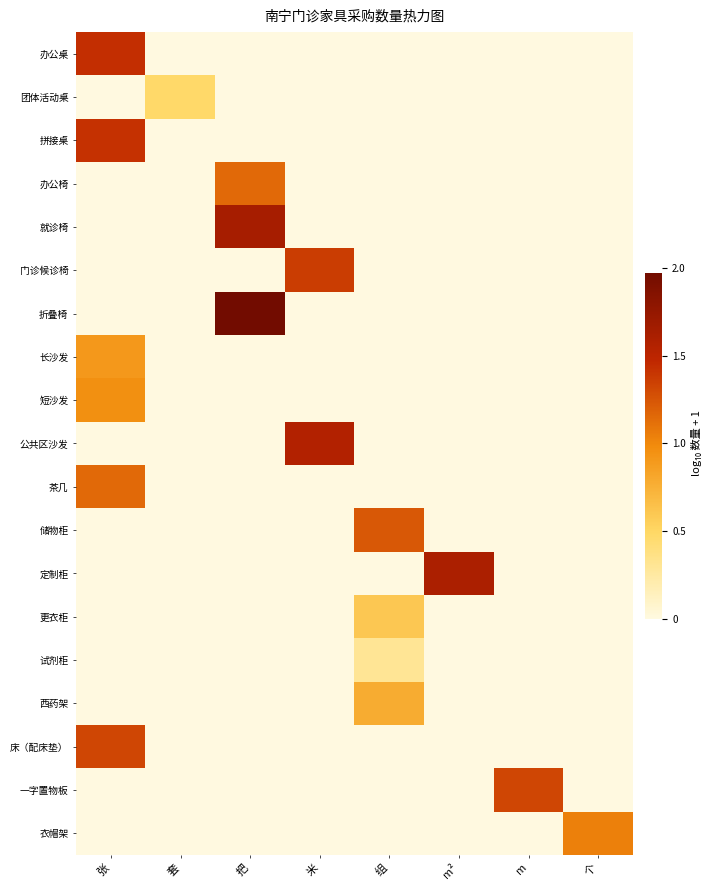

Reading left to right, transcribe all the data shown in this chart.

办公桌: 张=1.4	套=0.0	把=0.0	米=0.0	组=0.0	m²=0.0	m=0.0	个=0.0
团体活动桌: 张=0.0	套=0.5	把=0.0	米=0.0	组=0.0	m²=0.0	m=0.0	个=0.0
拼接桌: 张=1.4	套=0.0	把=0.0	米=0.0	组=0.0	m²=0.0	m=0.0	个=0.0
办公椅: 张=0.0	套=0.0	把=1.1	米=0.0	组=0.0	m²=0.0	m=0.0	个=0.0
就诊椅: 张=0.0	套=0.0	把=1.6	米=0.0	组=0.0	m²=0.0	m=0.0	个=0.0
门诊候诊椅: 张=0.0	套=0.0	把=0.0	米=1.4	组=0.0	m²=0.0	m=0.0	个=0.0
折叠椅: 张=0.0	套=0.0	把=2.0	米=0.0	组=0.0	m²=0.0	m=0.0	个=0.0
长沙发: 张=0.9	套=0.0	把=0.0	米=0.0	组=0.0	m²=0.0	m=0.0	个=0.0
短沙发: 张=1.0	套=0.0	把=0.0	米=0.0	组=0.0	m²=0.0	m=0.0	个=0.0
公共区沙发: 张=0.0	套=0.0	把=0.0	米=1.6	组=0.0	m²=0.0	m=0.0	个=0.0
茶几: 张=1.1	套=0.0	把=0.0	米=0.0	组=0.0	m²=0.0	m=0.0	个=0.0
储物柜: 张=0.0	套=0.0	把=0.0	米=0.0	组=1.2	m²=0.0	m=0.0	个=0.0
定制柜: 张=0.0	套=0.0	把=0.0	米=0.0	组=0.0	m²=1.6	m=0.0	个=0.0
更衣柜: 张=0.0	套=0.0	把=0.0	米=0.0	组=0.6	m²=0.0	m=0.0	个=0.0
试剂柜: 张=0.0	套=0.0	把=0.0	米=0.0	组=0.3	m²=0.0	m=0.0	个=0.0
西药架: 张=0.0	套=0.0	把=0.0	米=0.0	组=0.8	m²=0.0	m=0.0	个=0.0
床（配床垫）: 张=1.3	套=0.0	把=0.0	米=0.0	组=0.0	m²=0.0	m=0.0	个=0.0
一字置物板: 张=0.0	套=0.0	把=0.0	米=0.0	组=0.0	m²=0.0	m=1.3	个=0.0
衣帽架: 张=0.0	套=0.0	把=0.0	米=0.0	组=0.0	m²=0.0	m=0.0	个=1.0